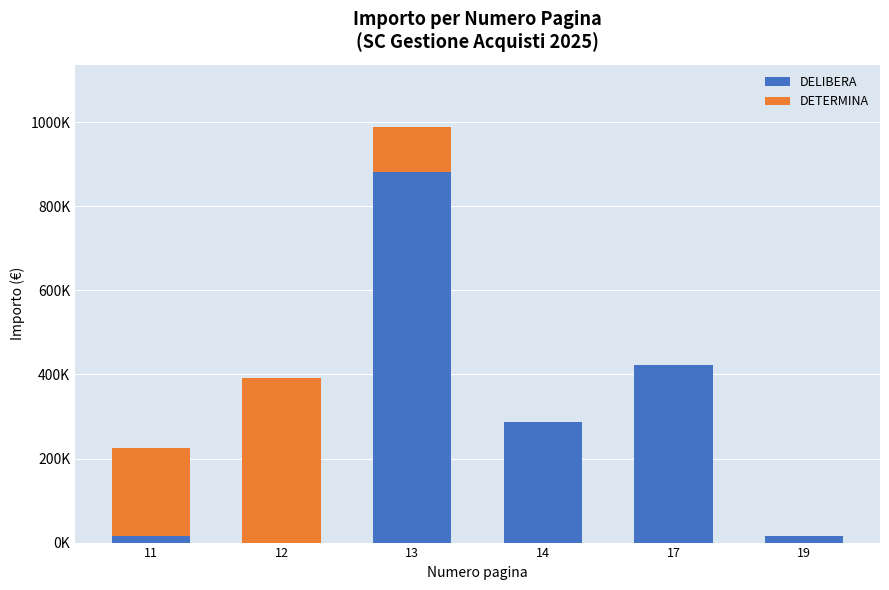

List the series in order of their peak value, highest first.

DELIBERA, DETERMINA